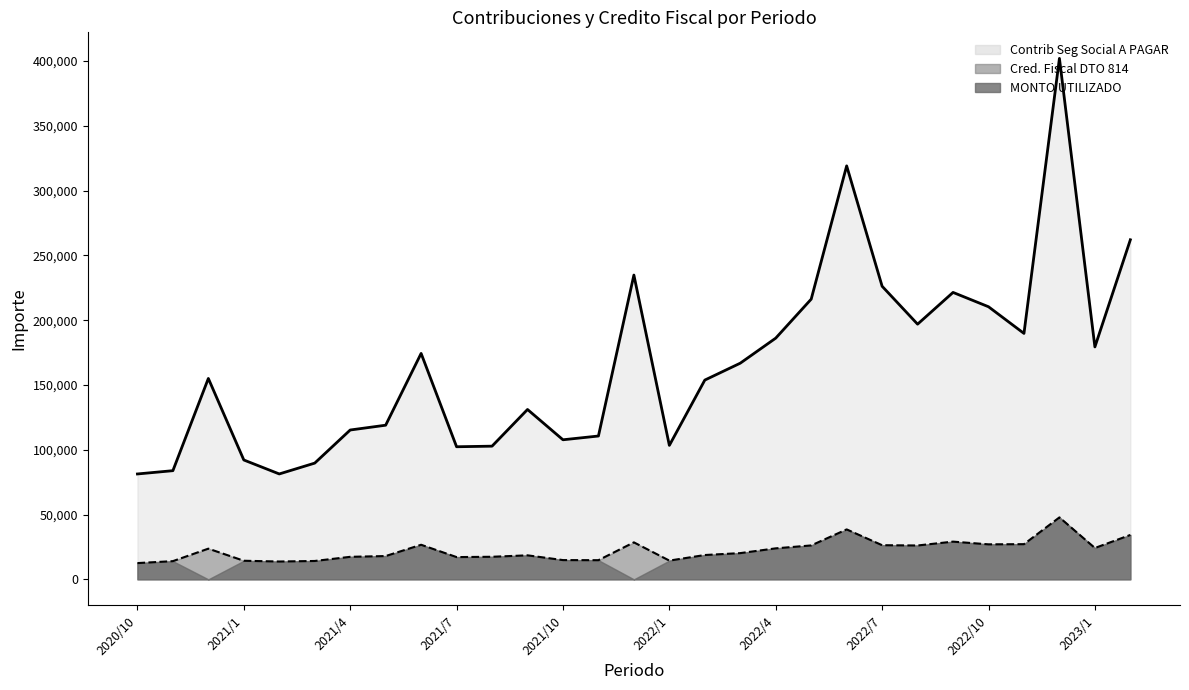

True or false: Contrib Seg Social A PAGAR and Cred. Fiscal DTO 814 cross at least once.

False